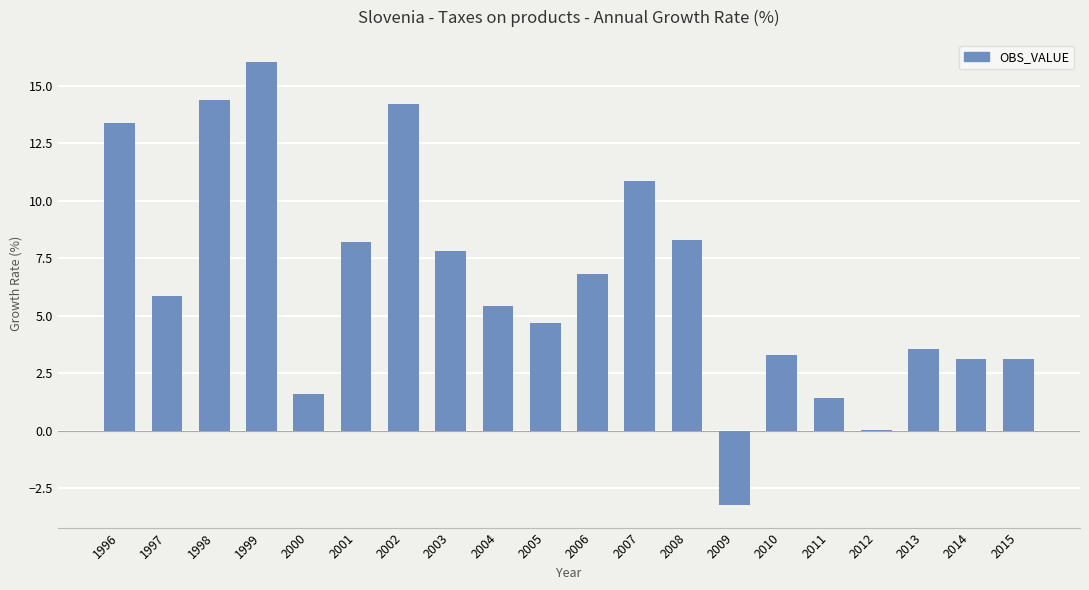

How many categories are shown in the chart?

20